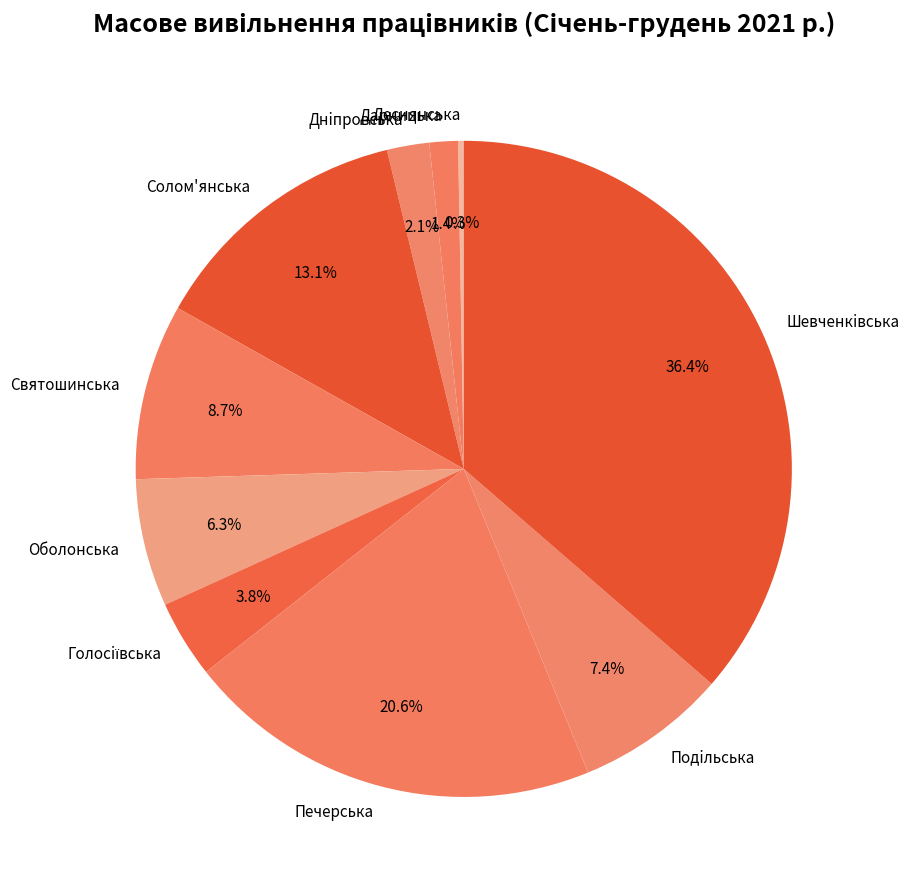

Is it true that Подiльська is 7% of the pie?

True